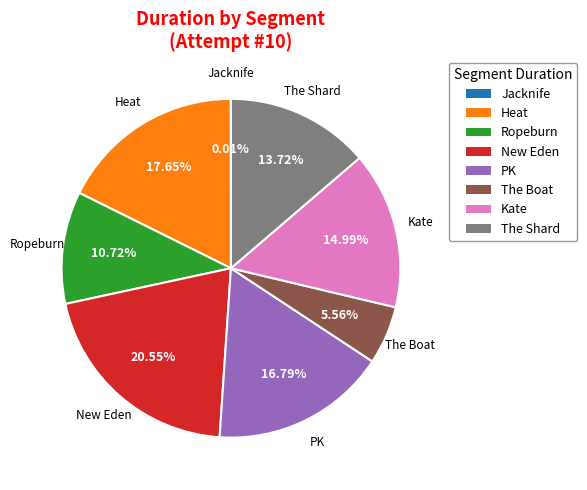

What percentage is the The Shard slice, to the nearest percent?

14%